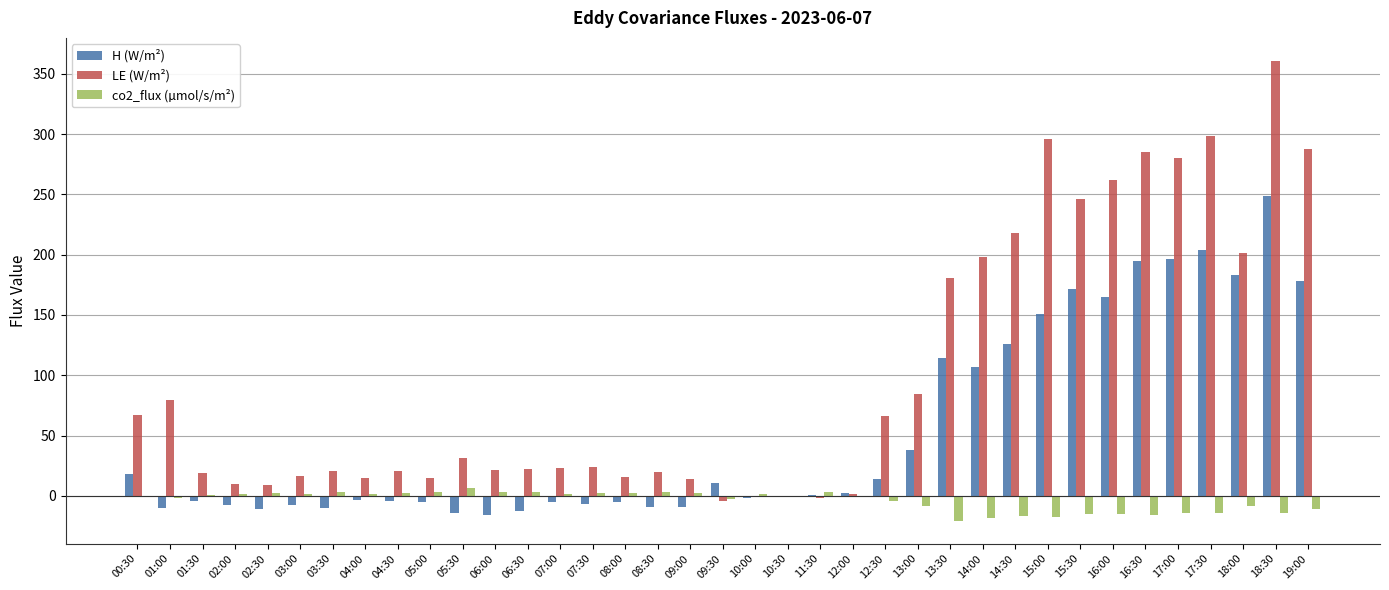

Which category has the highest value across all series?

18:30